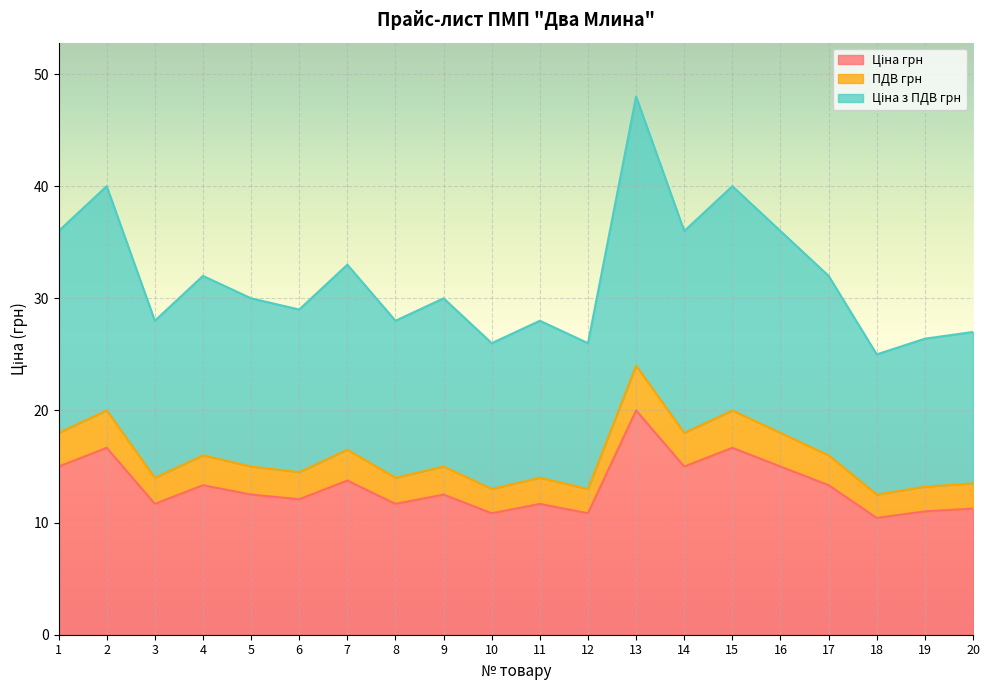

At which category is the sum across all series the highest?

13